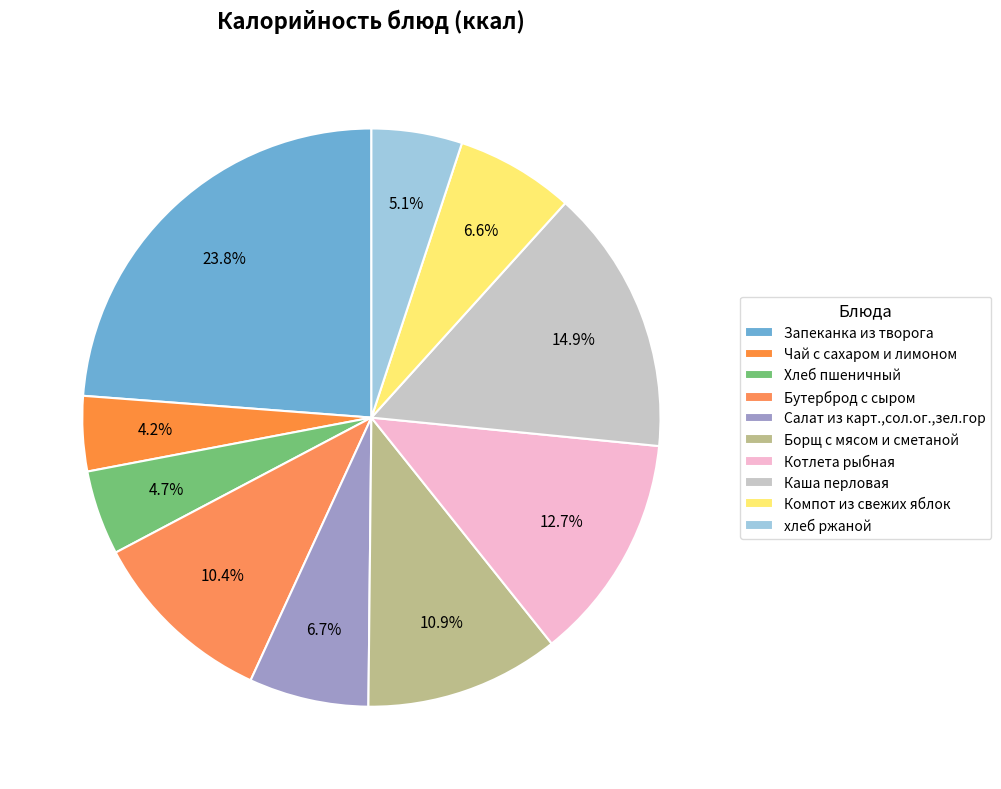

Count the number of slices in the pie.

10